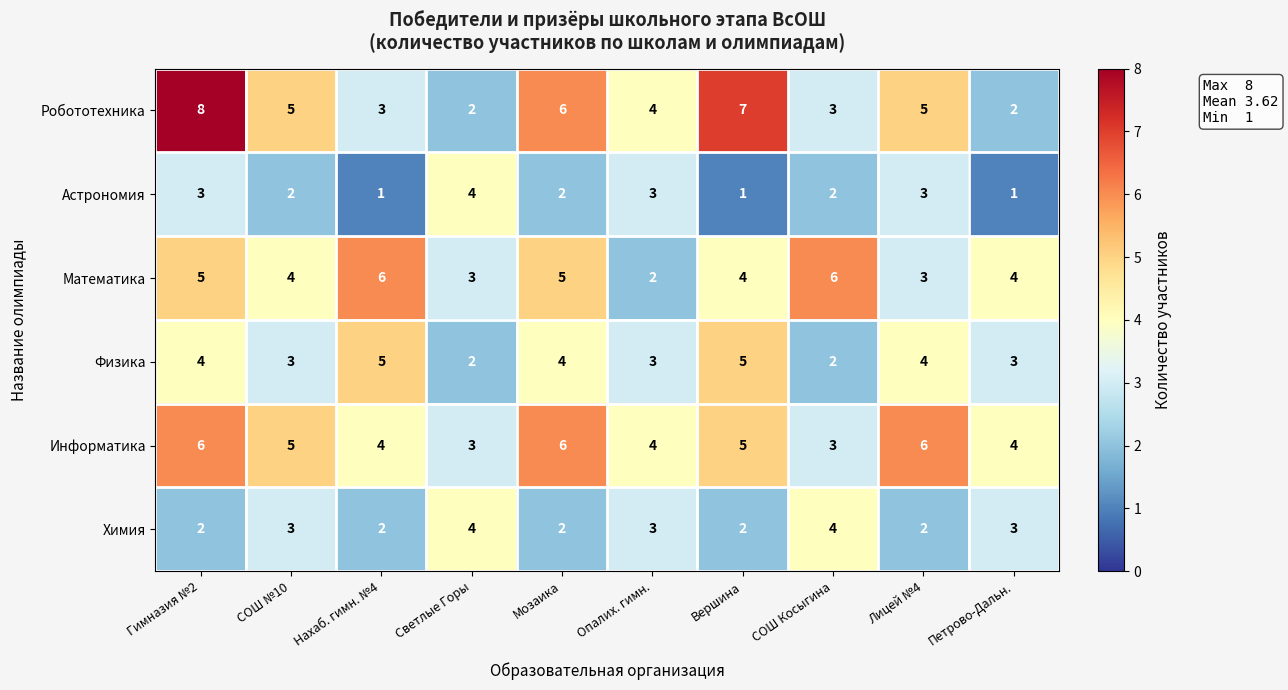

What is the total value across all series at Петрово-Дальн.?

17